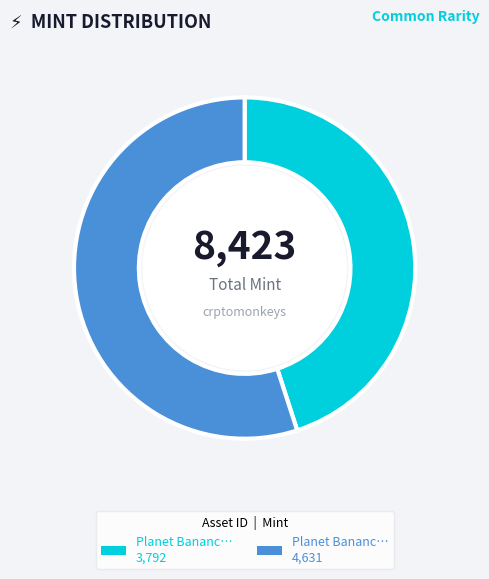

Does any single category account for the majority?

Yes